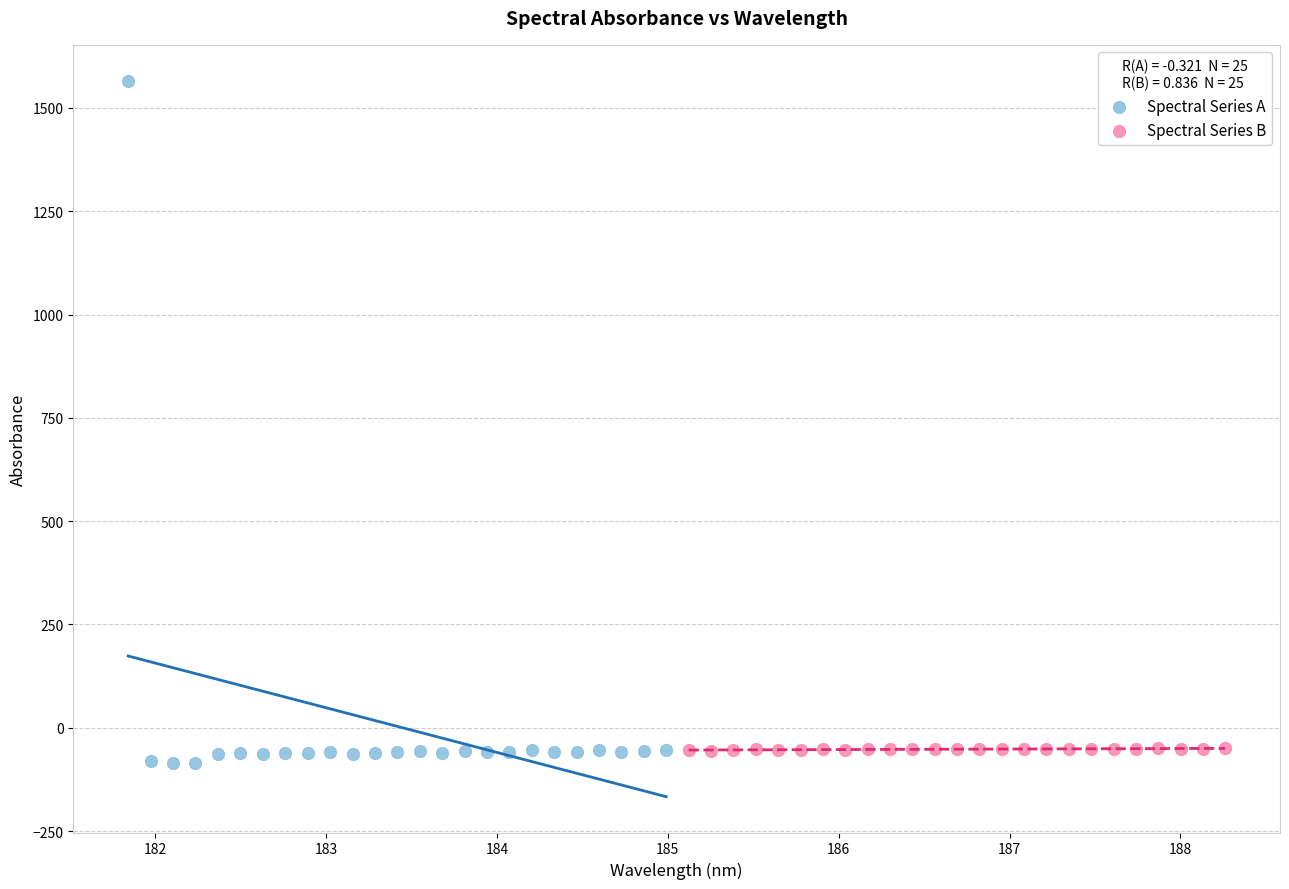

What are all the series names shown in the legend?

Spectral Series A, Spectral Series B